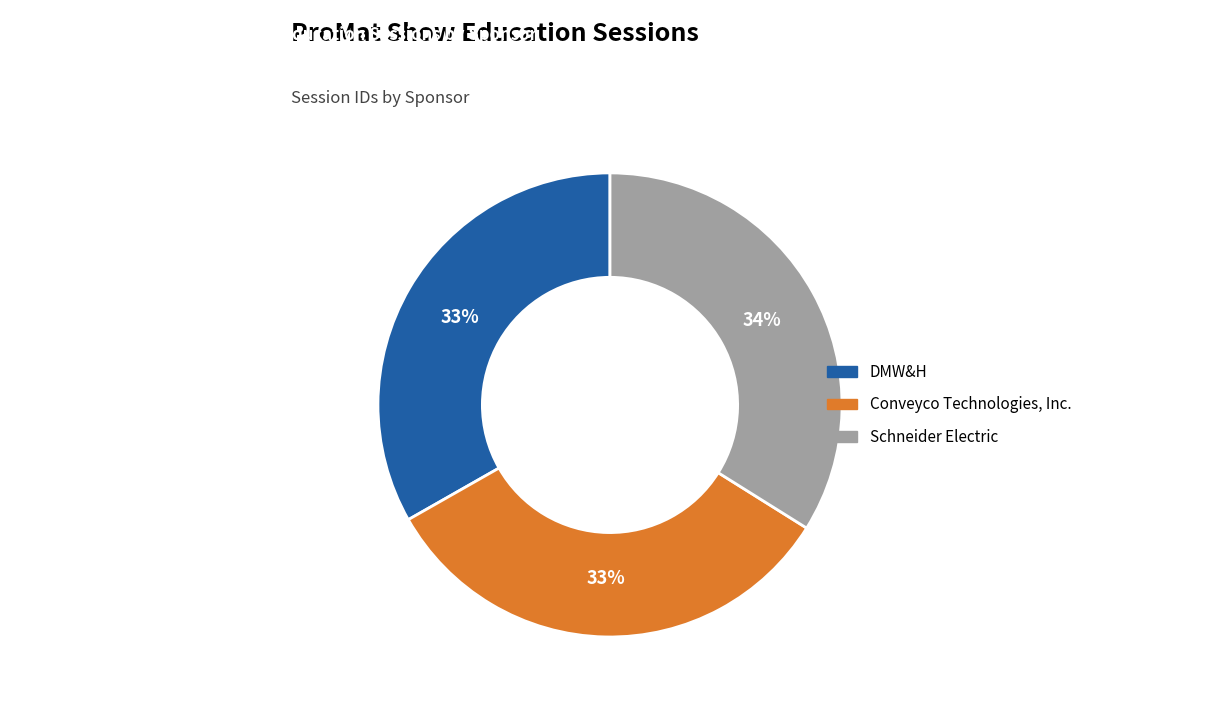

The Conveyco Technologies, Inc. slice represents 33% of the pie. True or false?

True